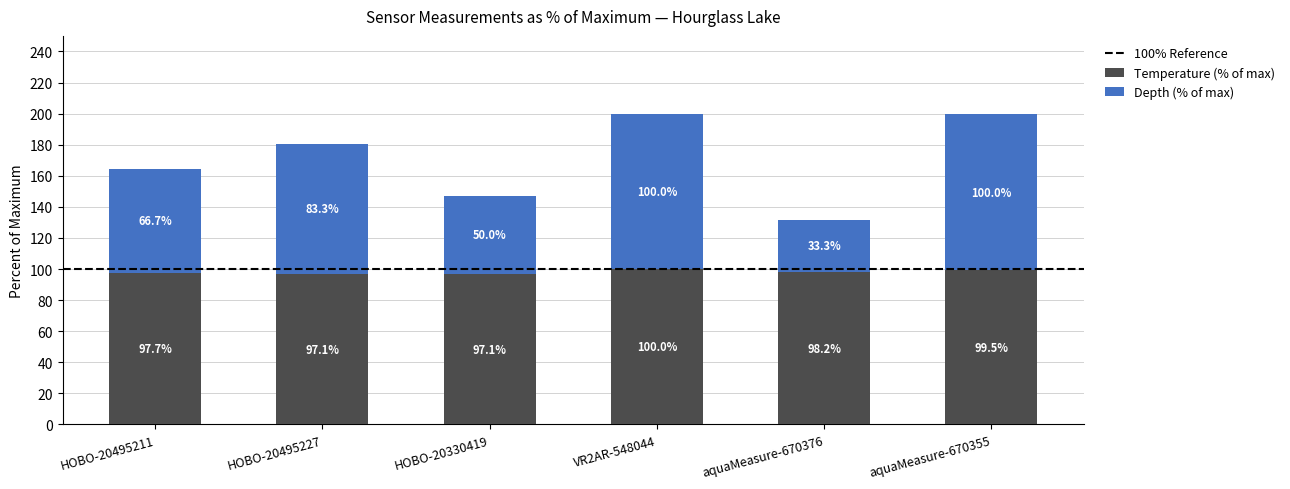

The Temperature (% of max) series shows 97.1 at HOBO-20330419. True or false?

True